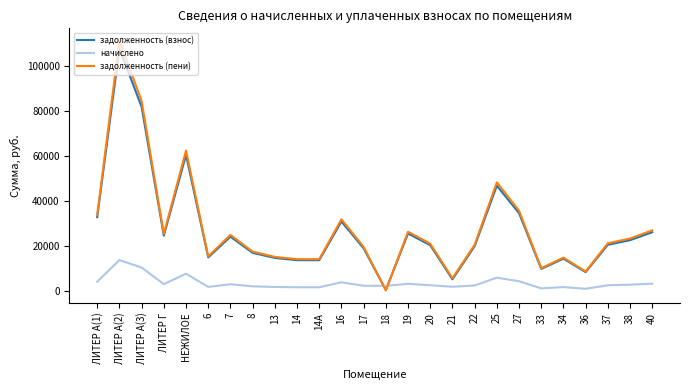

Which category has the lowest value in the задолженность (взнос) series?

18